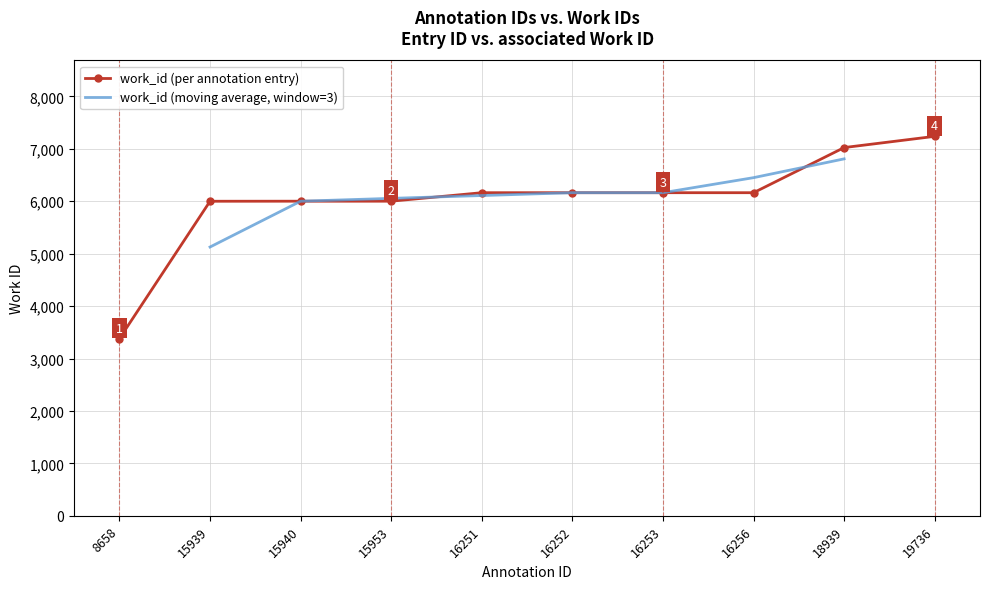

What is the minimum value shown in the chart?

3380